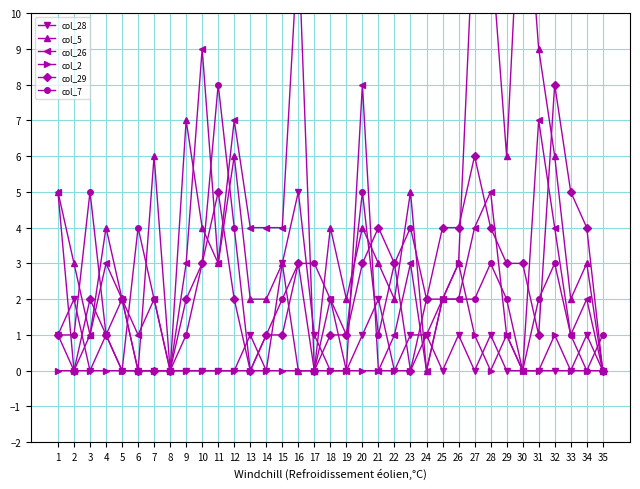

What is the sum of all col_7 values?

75